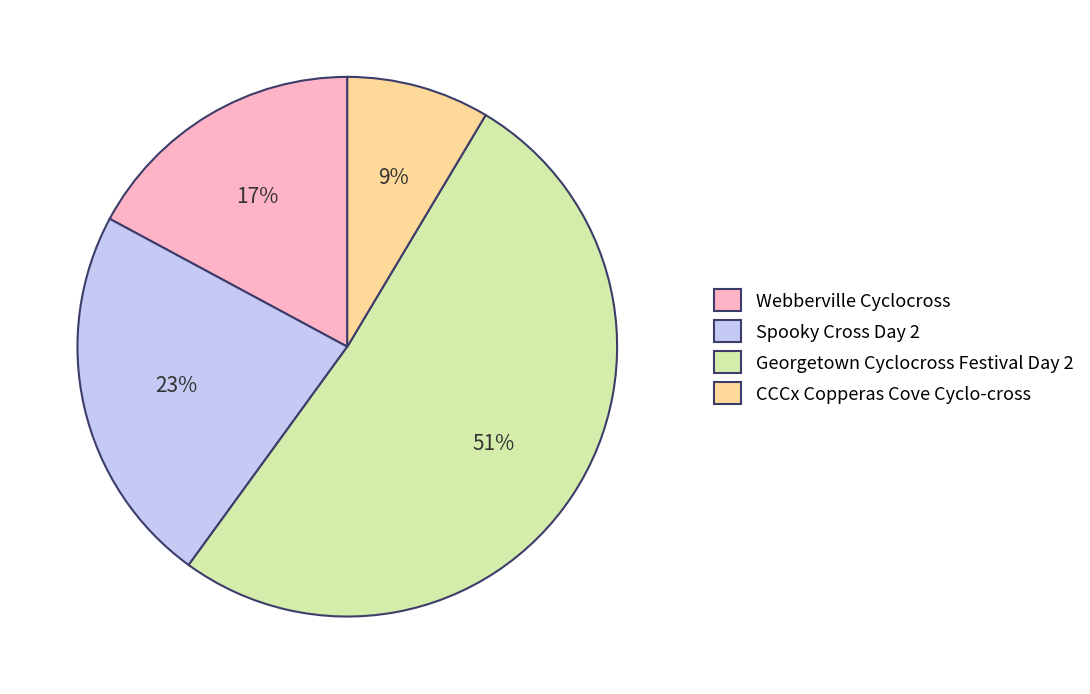

Which has a higher value, CCCx Copperas Cove Cyclo-cross or Spooky Cross Day 2?

Spooky Cross Day 2